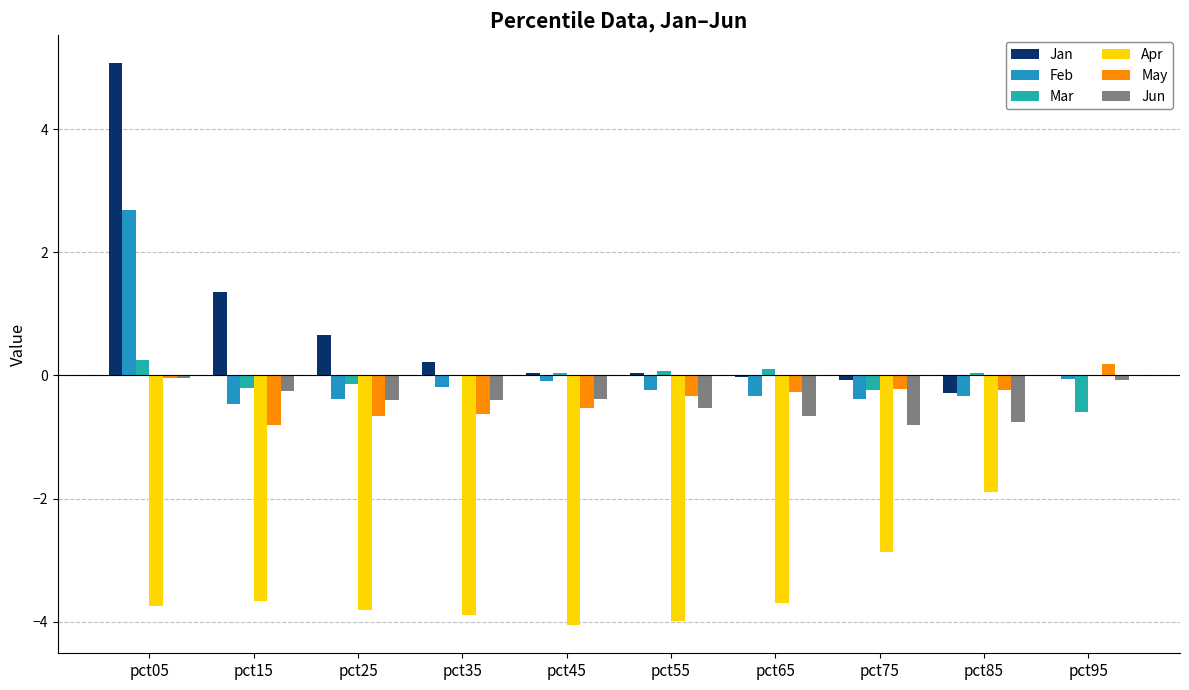

How many values in the Feb series exceed 0?

1